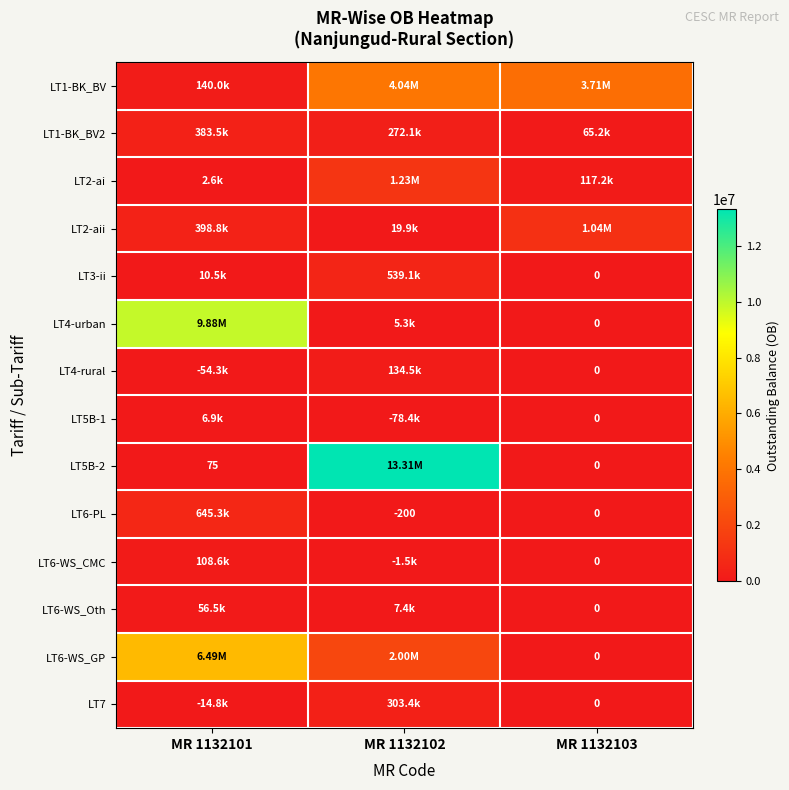

Where is LT2-ai nearest to the value 615263?

MR 1132103